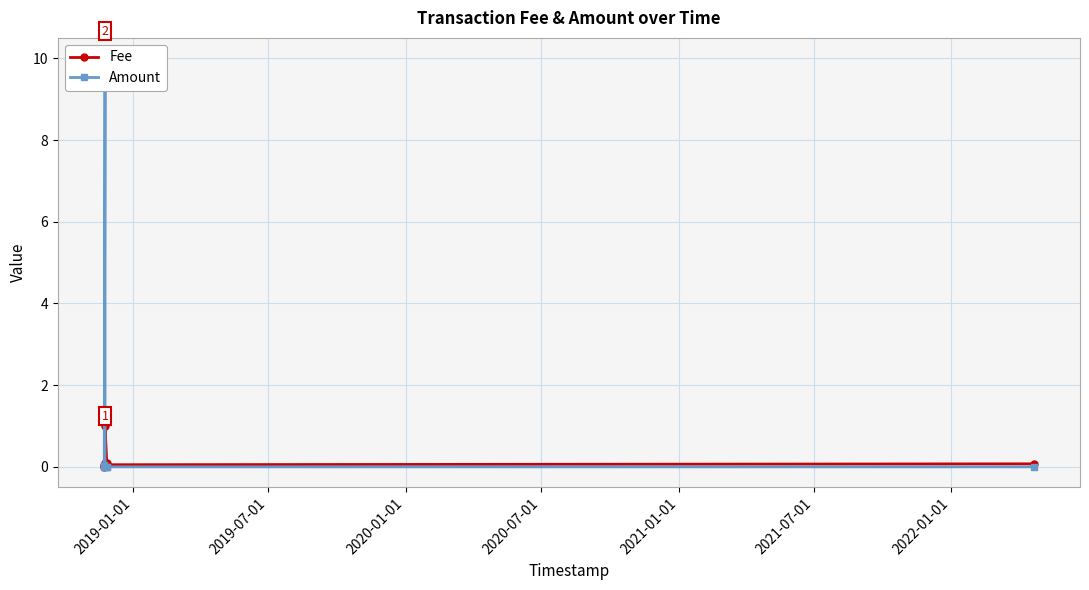

How many intersections are there between Amount and Fee?

3